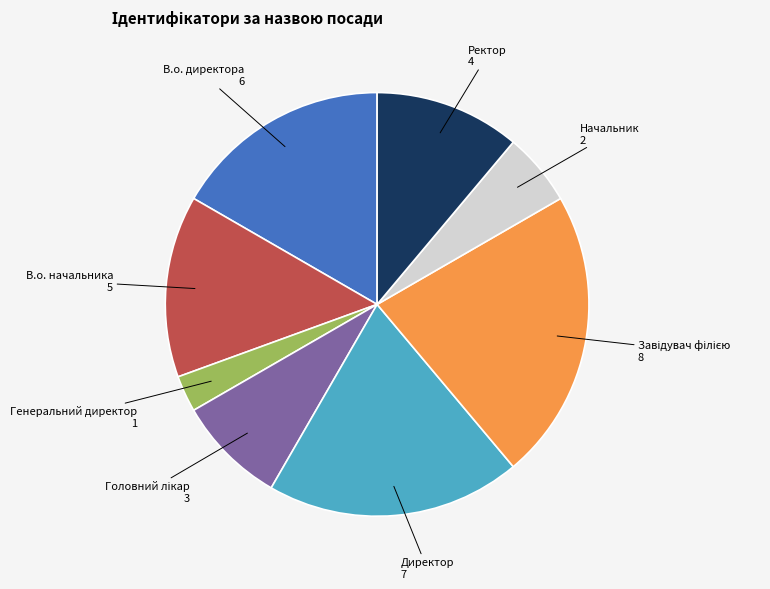

Which category has the smallest portion of the pie?

Генеральний директор